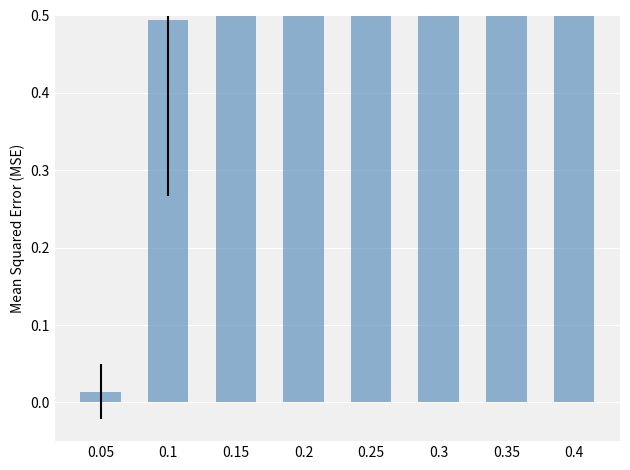

Reading right to left, transcribe all the data shown in this chart.

0.4=9.6	0.35=13.9	0.3=11.7	0.25=7.2	0.2=4.2	0.15=1.9	0.1=0.5	0.05=0.0